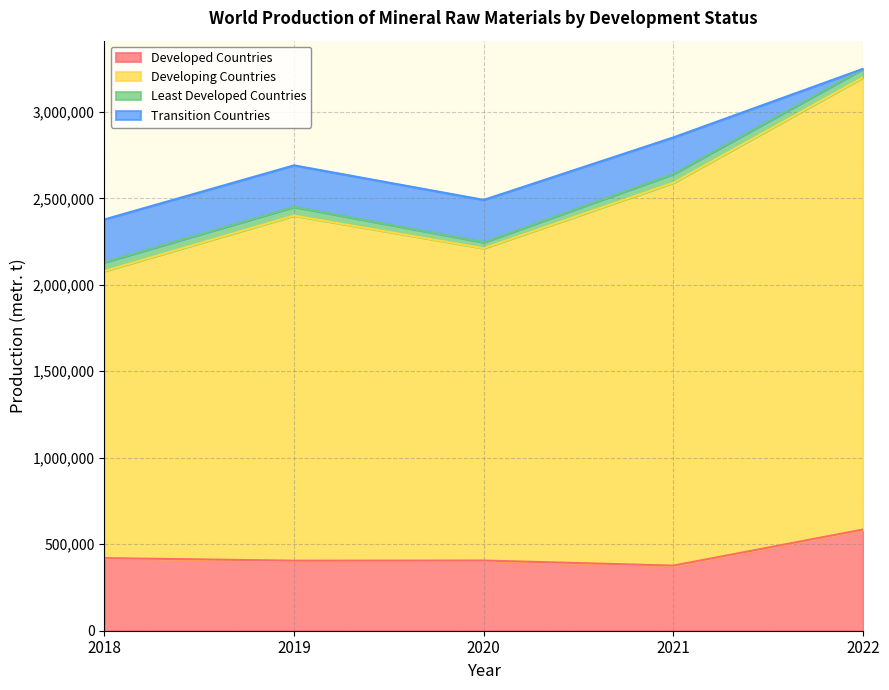

At how many categories does at least one series exceed 1032464?

5